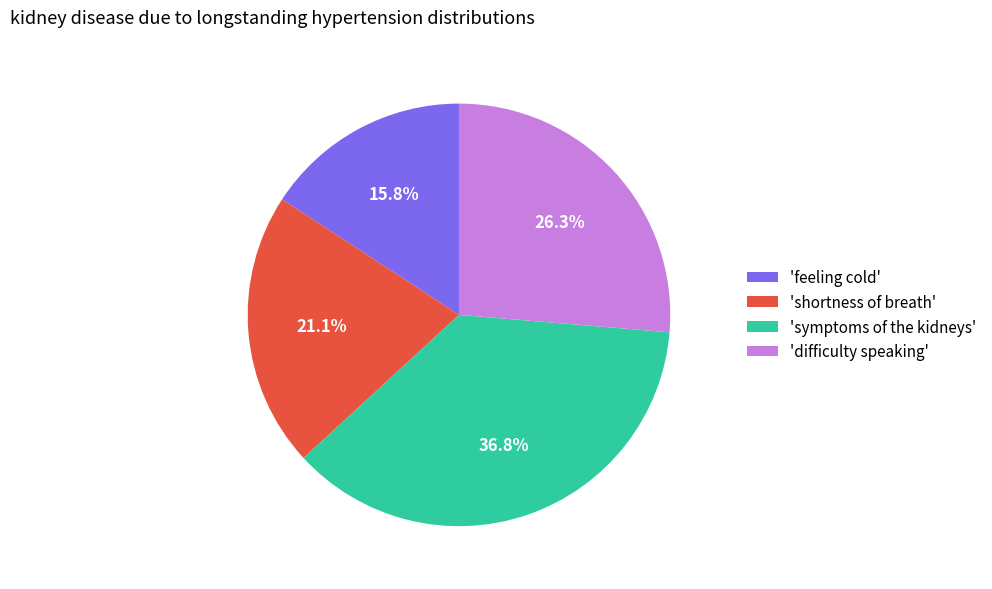

How many segments does this pie chart have?

4